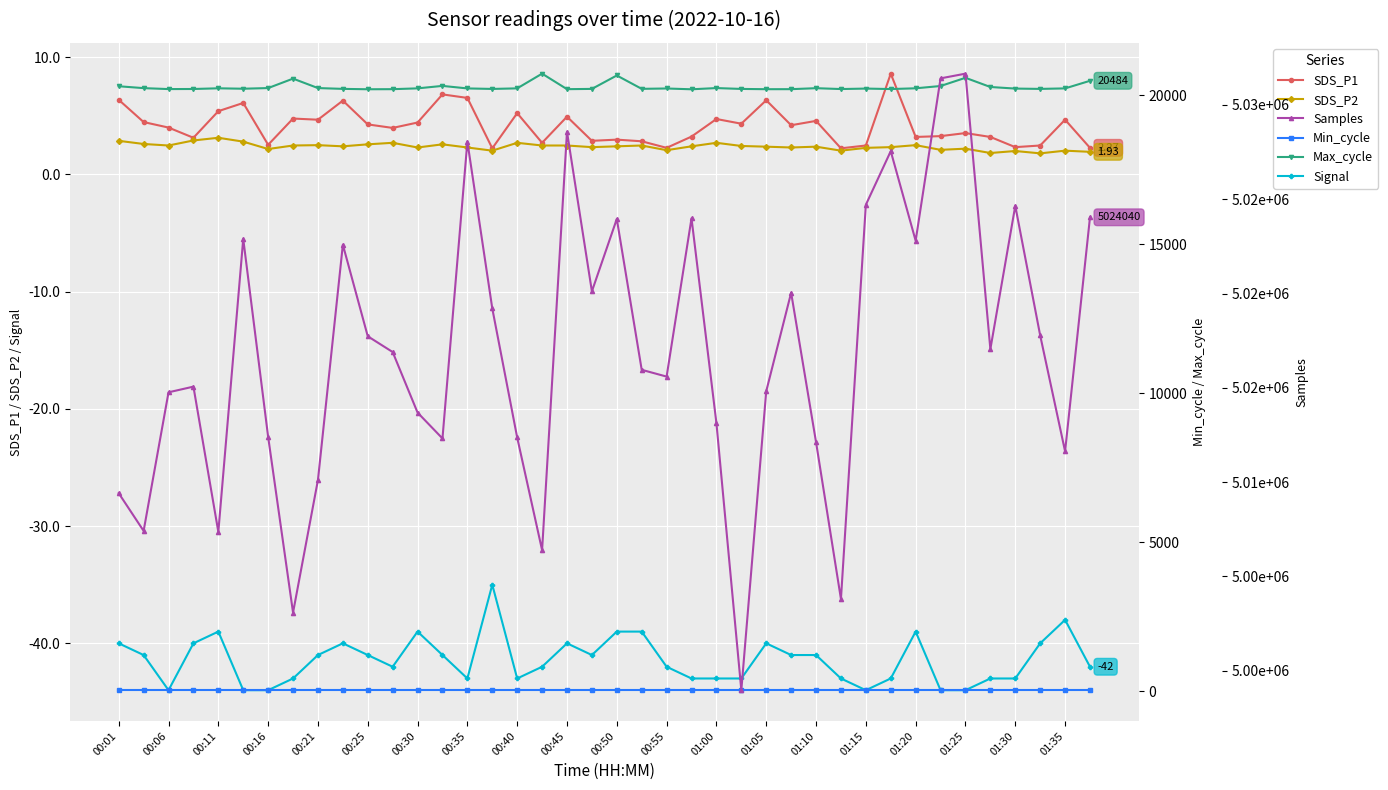

What value does the SDS_P2 series have at 00:50?

2.4